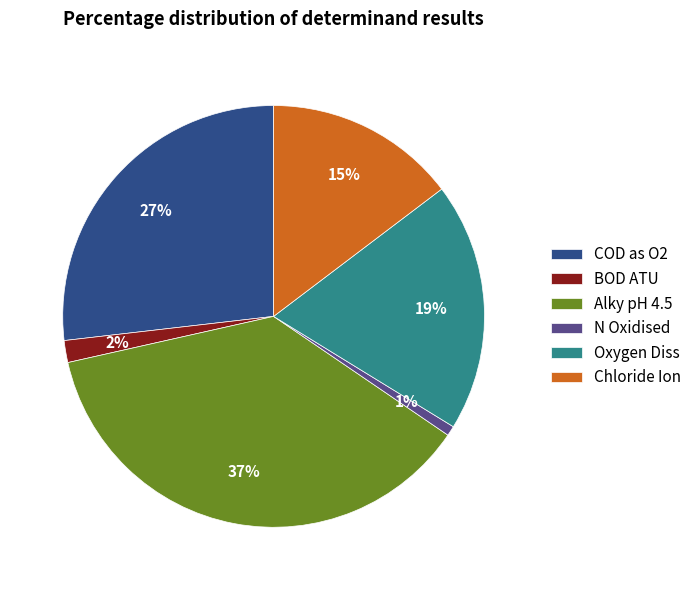

To the nearest percent, what is the combined percentage of N Oxidised and Alky pH 4.5?

38%